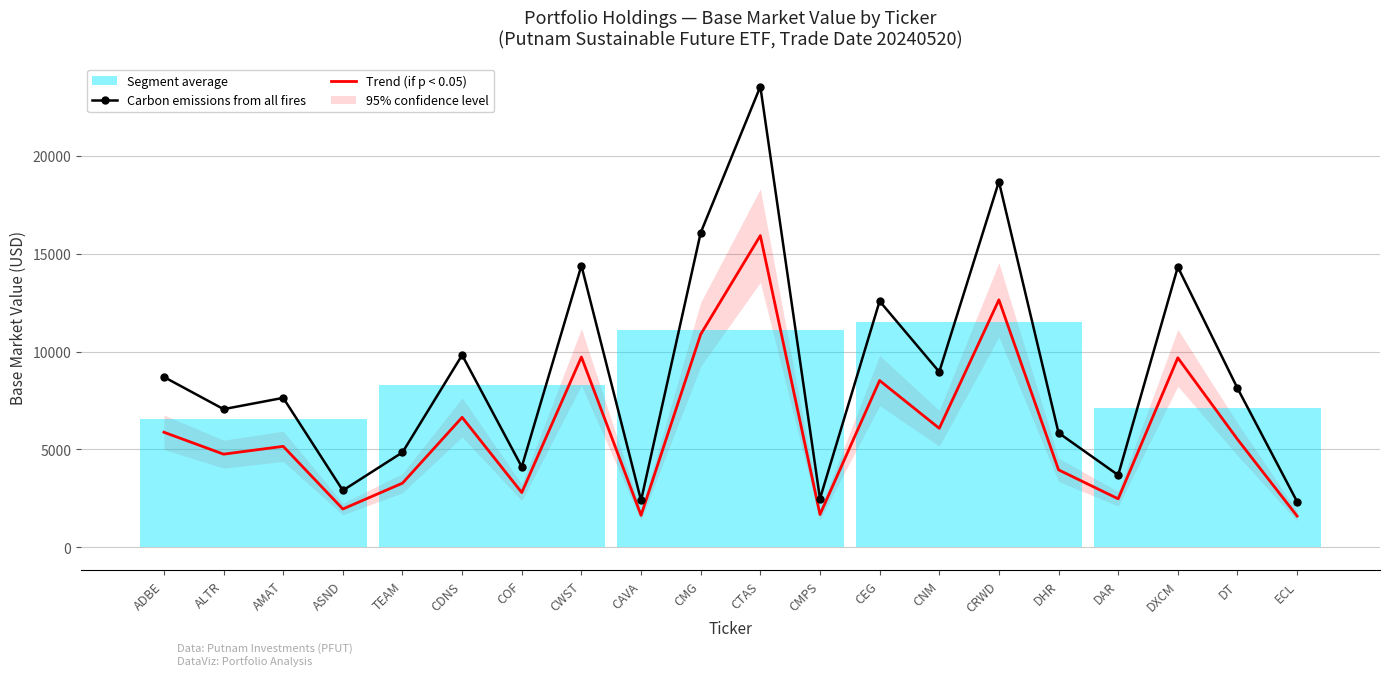

Reading left to right, extract all data points from this chart.

Carbon emissions from all fires: 8701.7	7059.0	7634.9	2906.9	4852.4	9819.5	4112.5	14388.3	2395.7	16067.1	23532.8	2485.3	12573.5	8962.4	18680.2	5847.6	3691.6	14318.2	8128.9	2336.6
Trend (if p < 0.05): 5880.0	4760.0	5160.0	1960.0	3280.0	6640.0	2800.0	9720.0	1640.0	10880.0	15920.0	1680.0	8520.0	6080.0	12640.0	3960.0	2480.0	9680.0	5520.0	1600.0